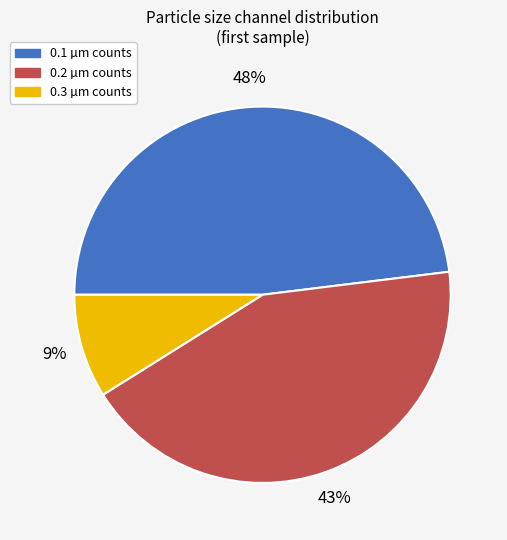

Which category has the smallest portion of the pie?

0.3 µm counts